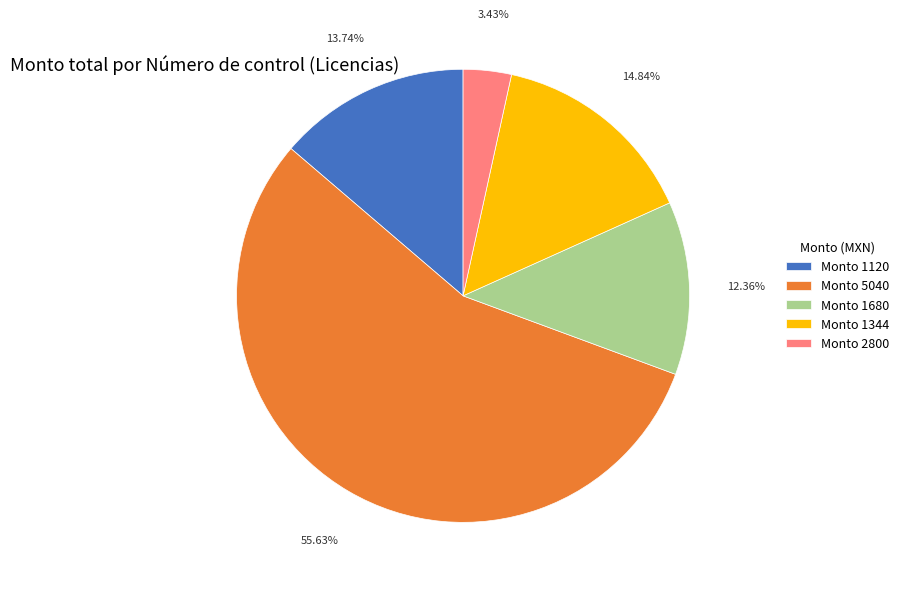

Which has a higher value, Monto 1344 or Monto 1680?

Monto 1344